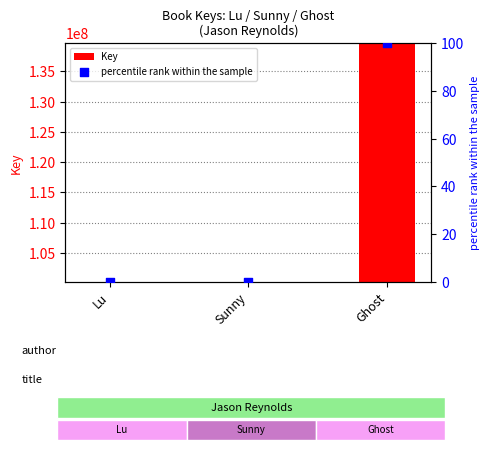

Which series contains the lowest Y value?

percentile rank within the sample